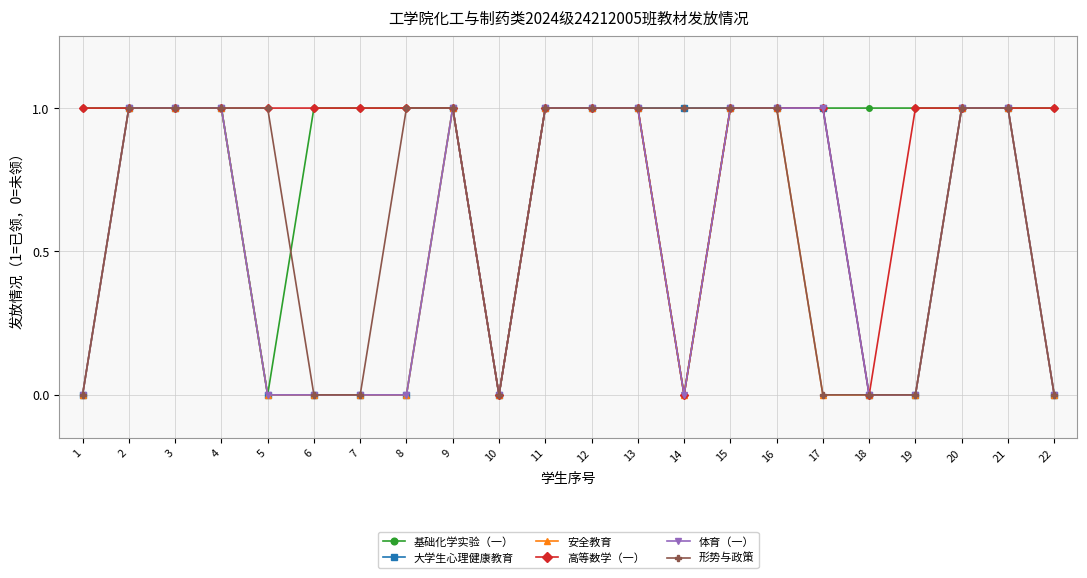

How many data points does each series have?

22